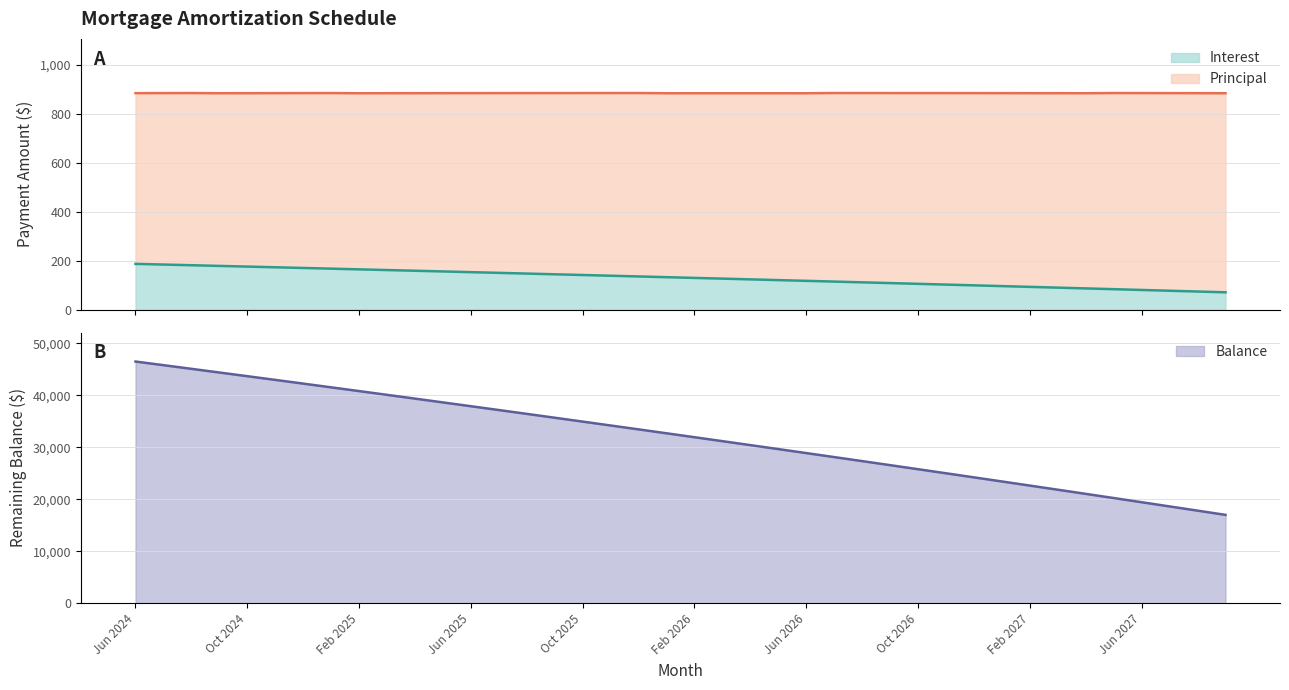

What is the highest value of the Interest series?

186.7